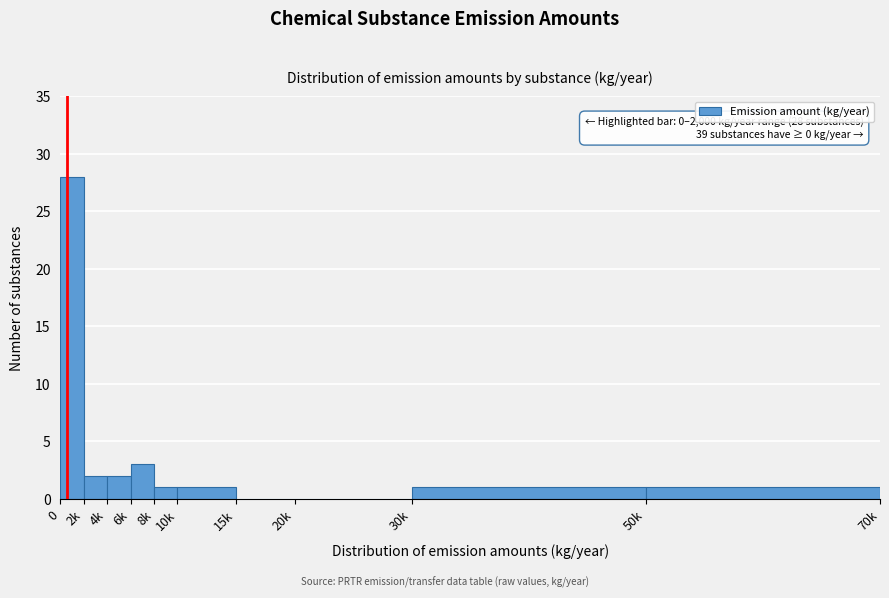

Approximately how many times larger is the value at 2k compared to 10k?

2.0